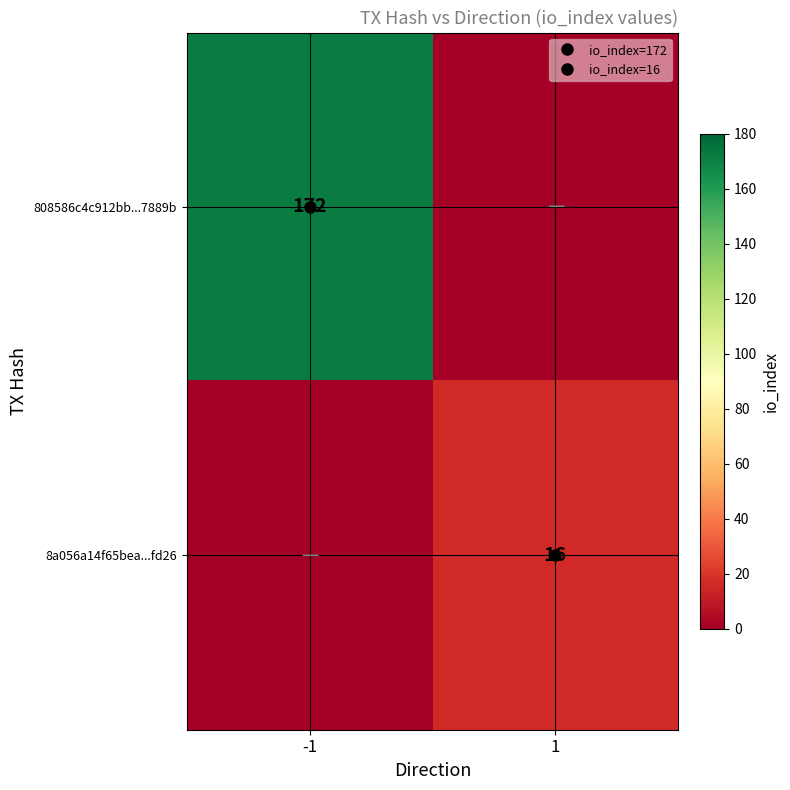

What is the sum of all 8a056a14f65bea...fd26 values?

16